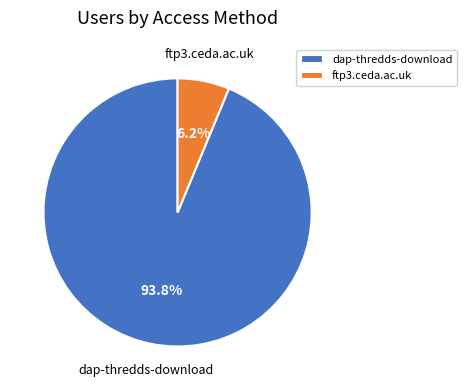

Which slice is the smallest?

ftp3.ceda.ac.uk